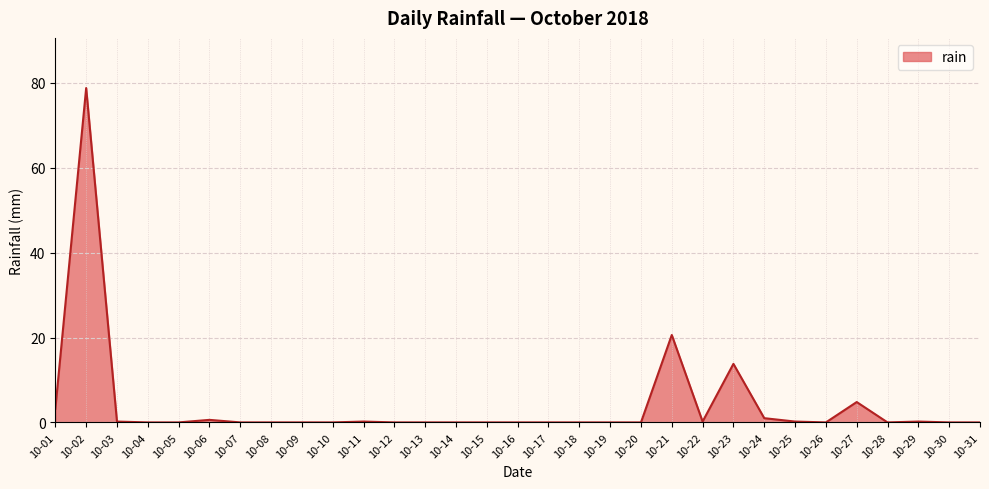

True or false: the data shows 0.0 at 10-31.

True